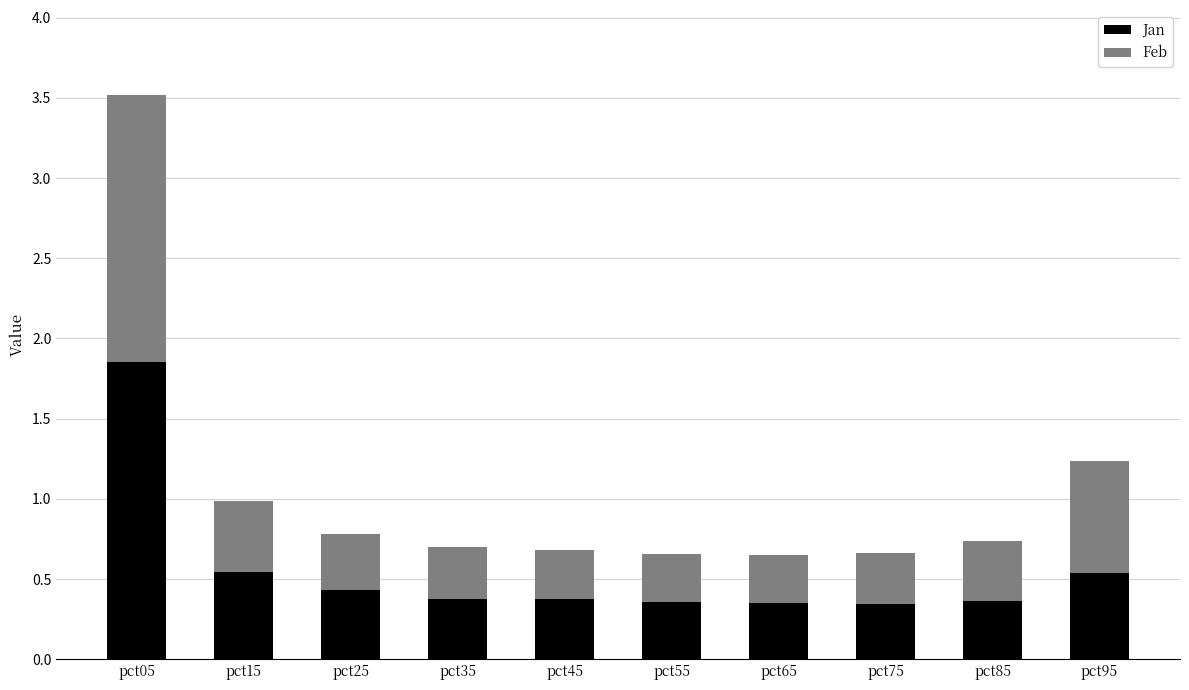

At which label does Jan reach its peak?

pct05